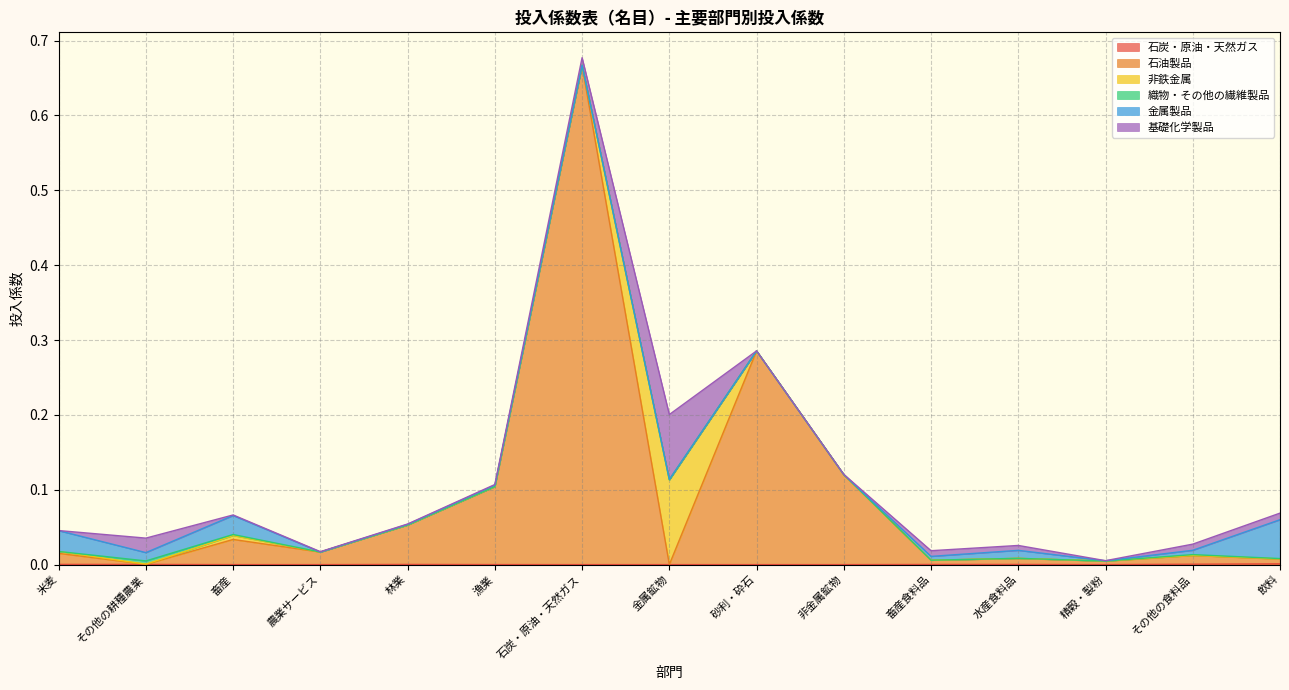

Between その他の耕種農業 and 農業サービス, which is larger?

その他の耕種農業